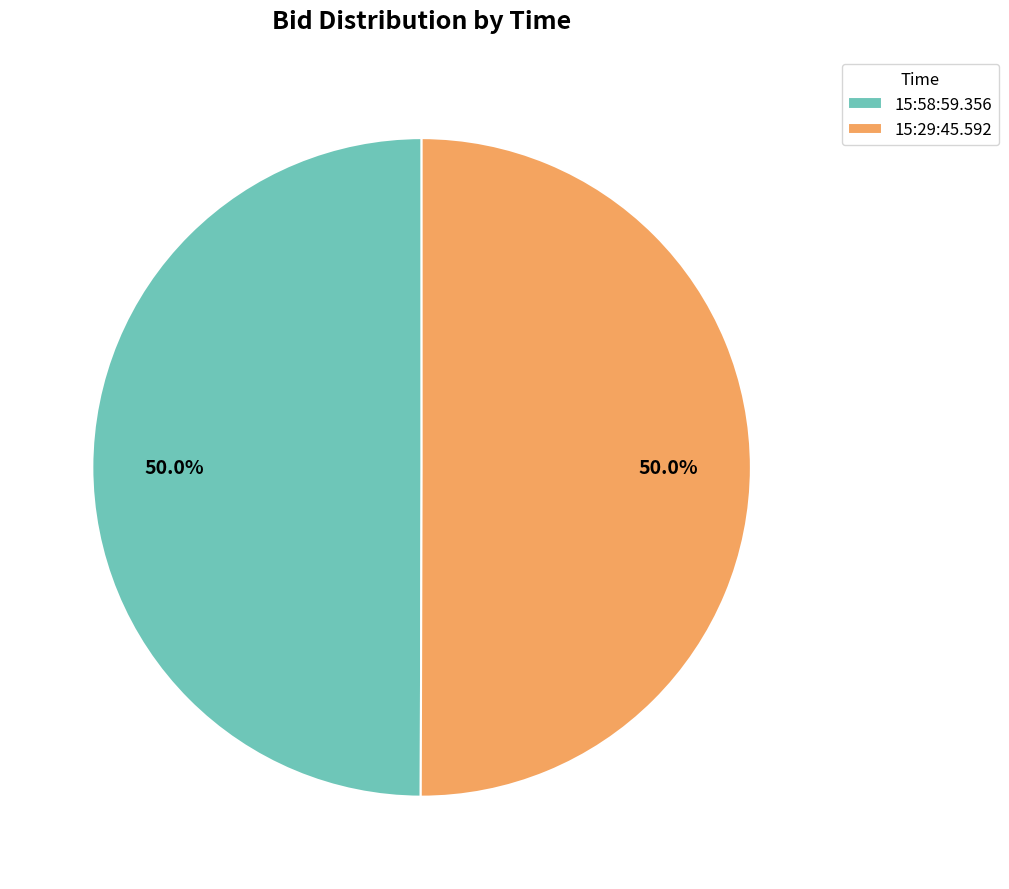

What is the ratio of the value at 15:58:59.356 to the value at 15:29:45.592?

1.0